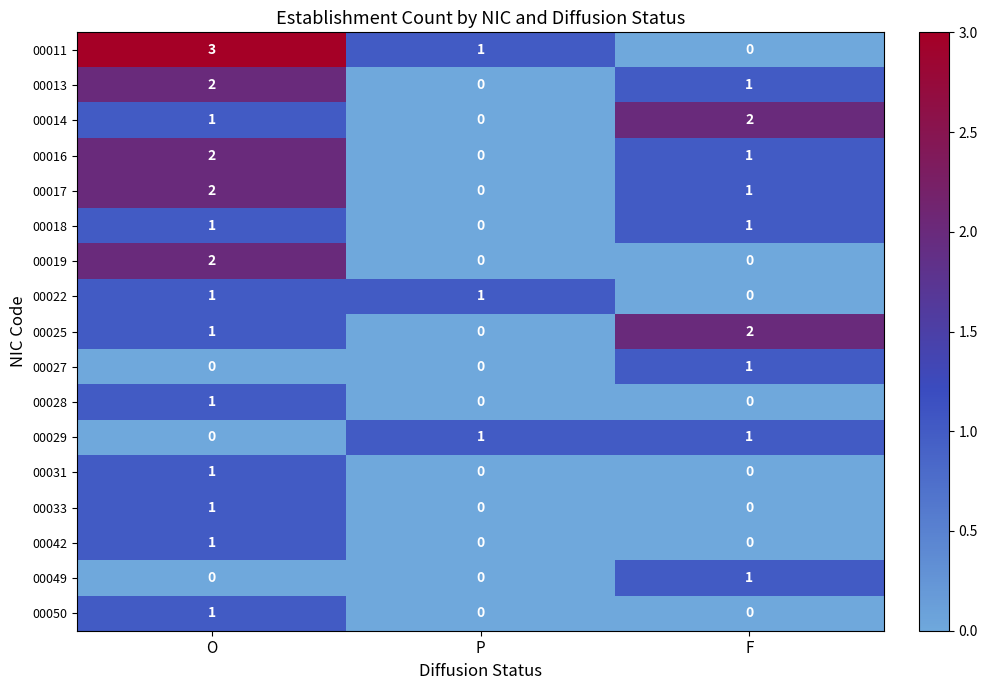

How many series are shown in this chart?

17